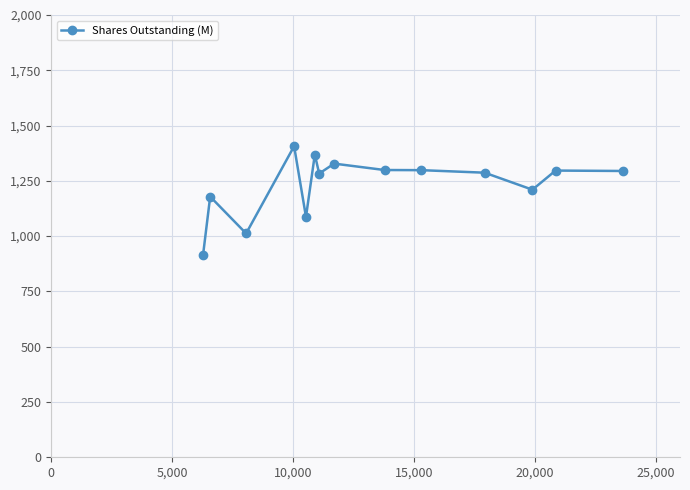

What is the smallest value displayed?

914.9